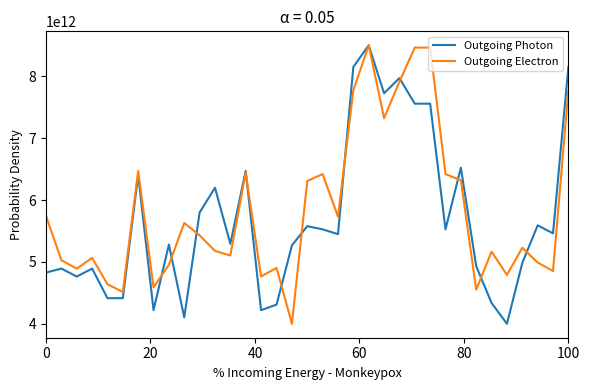

How many times do Outgoing Electron and Outgoing Photon cross each other?

11